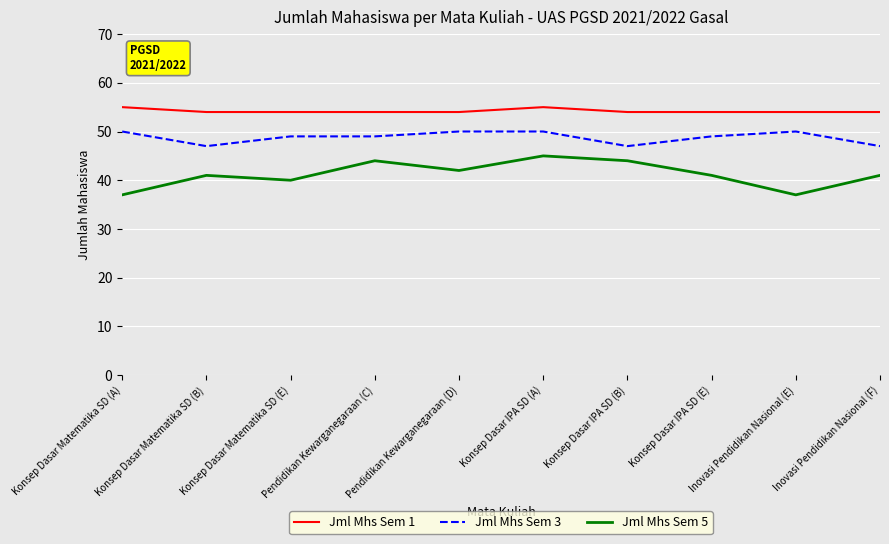

Which series has the largest total across all categories?

Jml Mhs Sem 1